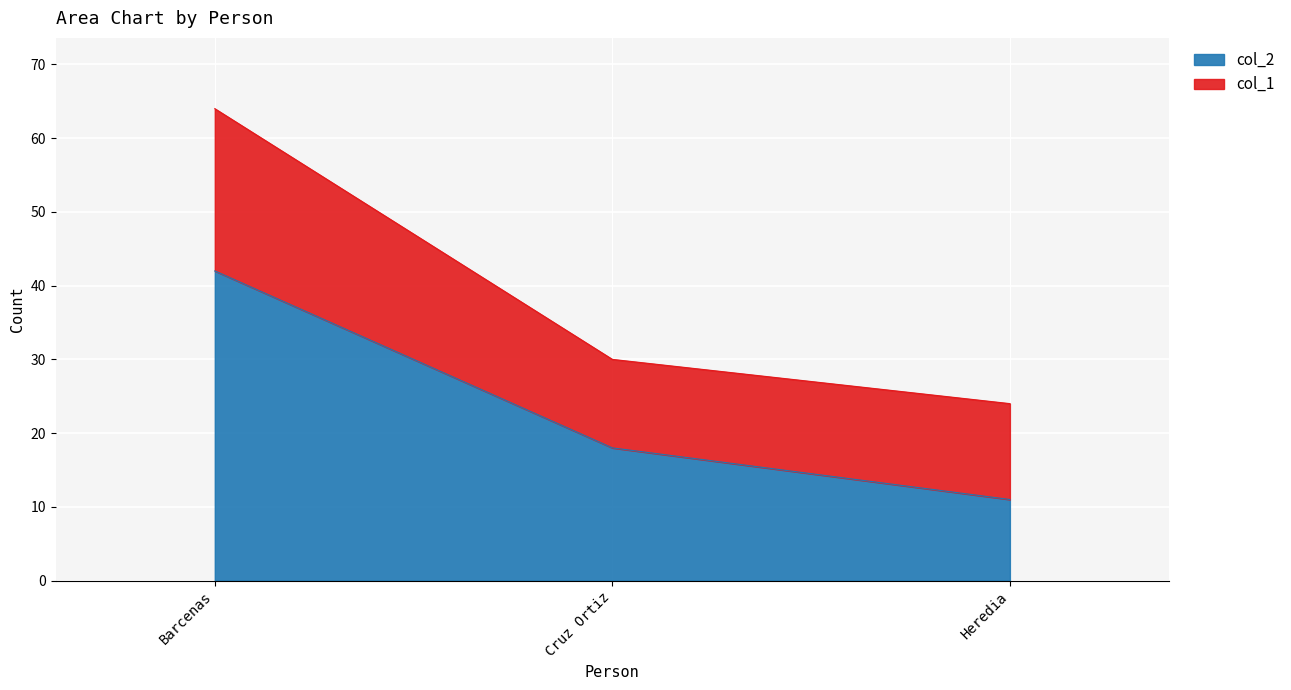

Which category has the lowest value in the col_2 series?

Heredia